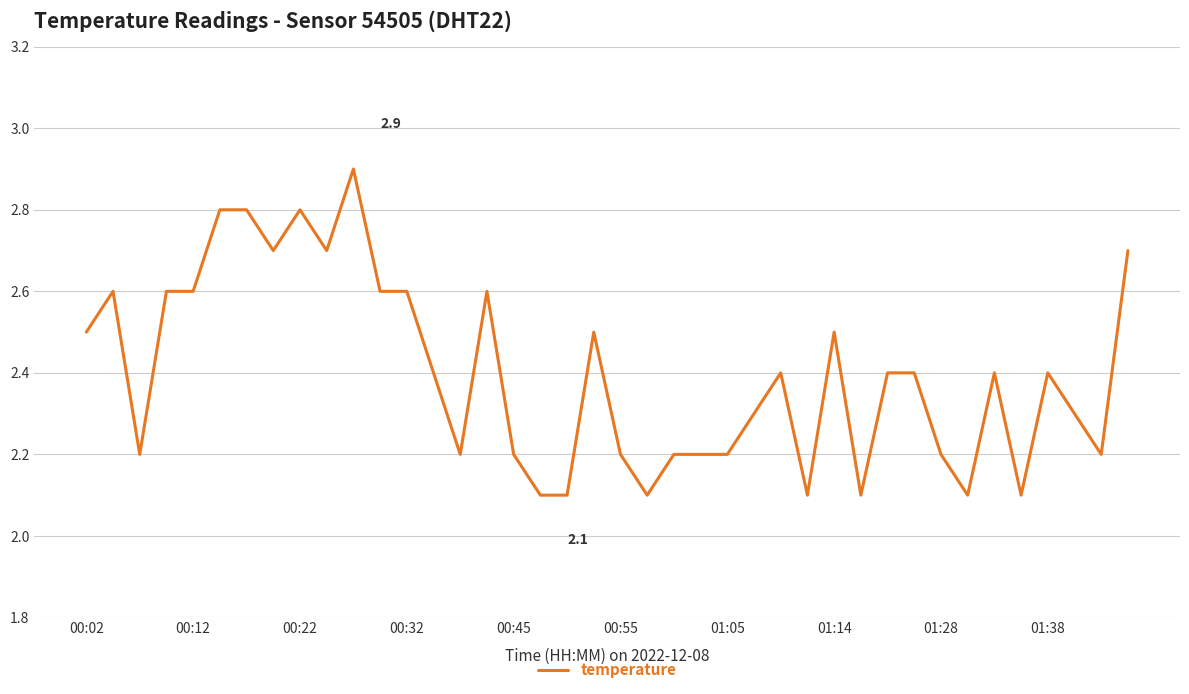

Reading left to right, what are all the values shown in this chart?

2.5	2.6	2.2	2.6	2.6	2.8	2.8	2.7	2.8	2.7	2.9	2.6	2.6	2.4	2.2	2.6	2.2	2.1	2.1	2.5	2.2	2.1	2.2	2.2	2.2	2.3	2.4	2.1	2.5	2.1	2.4	2.4	2.2	2.1	2.4	2.1	2.4	2.3	2.2	2.7